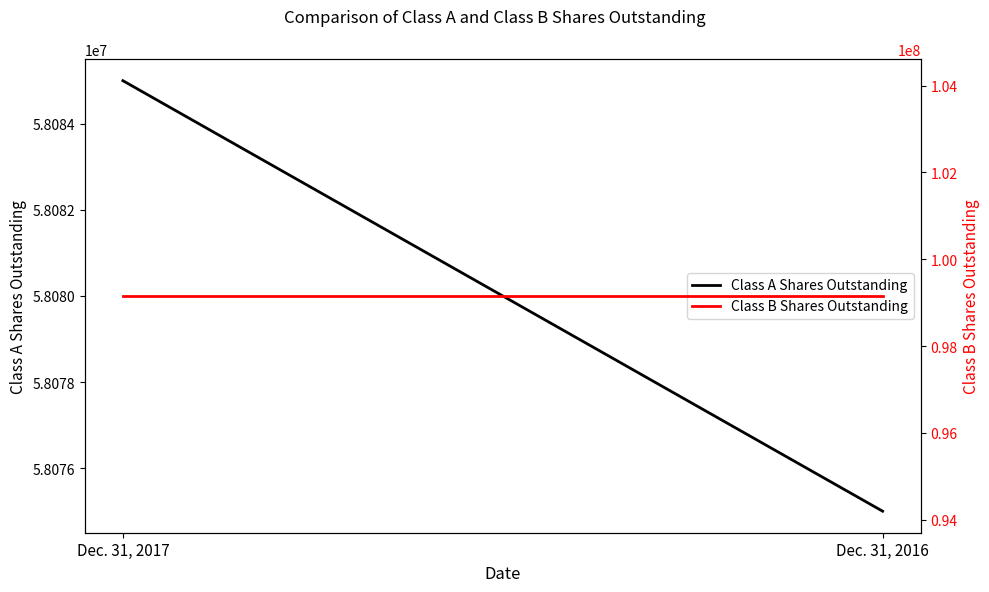

What is the total value across all series at Dec. 31, 2017?

157239442